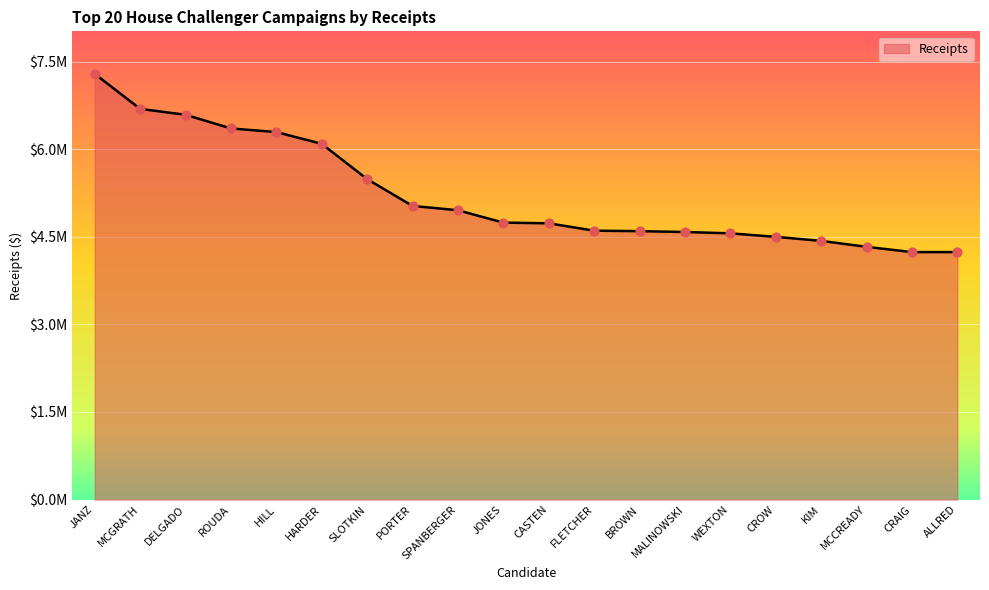

What is the ratio of the value at HARDER to the value at DELGADO?

0.9